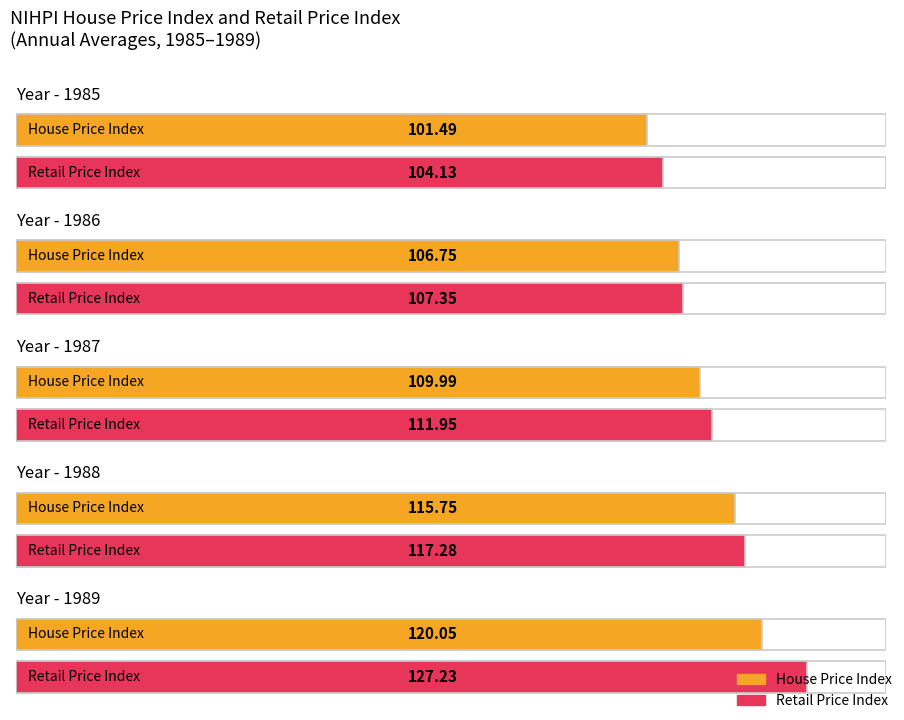

What are all the series names shown in the legend?

House Price Index, Retail Price Index